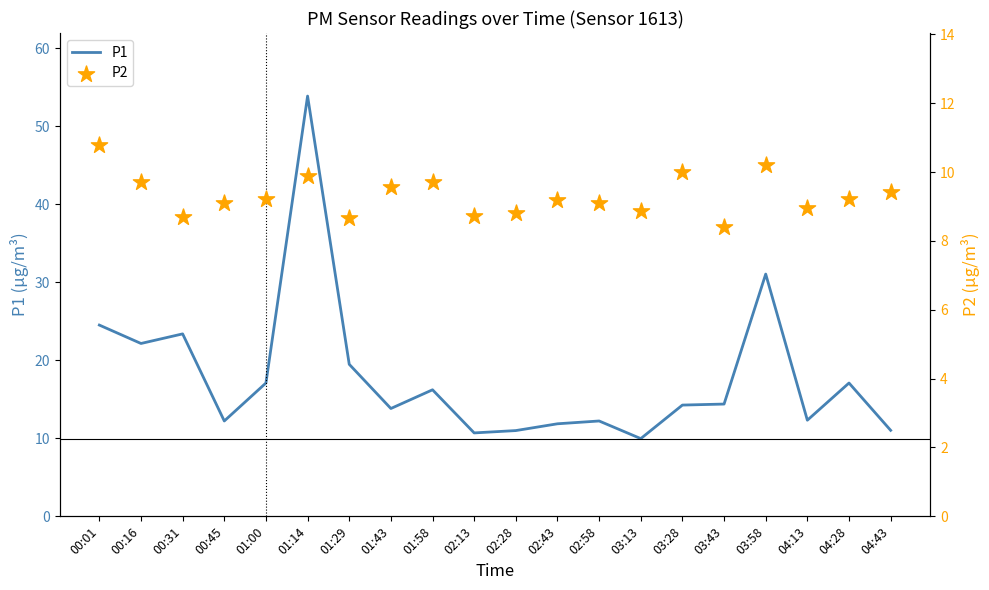

Is the value of P2 at 03:58 greater than the value of P1 at 02:28?

No